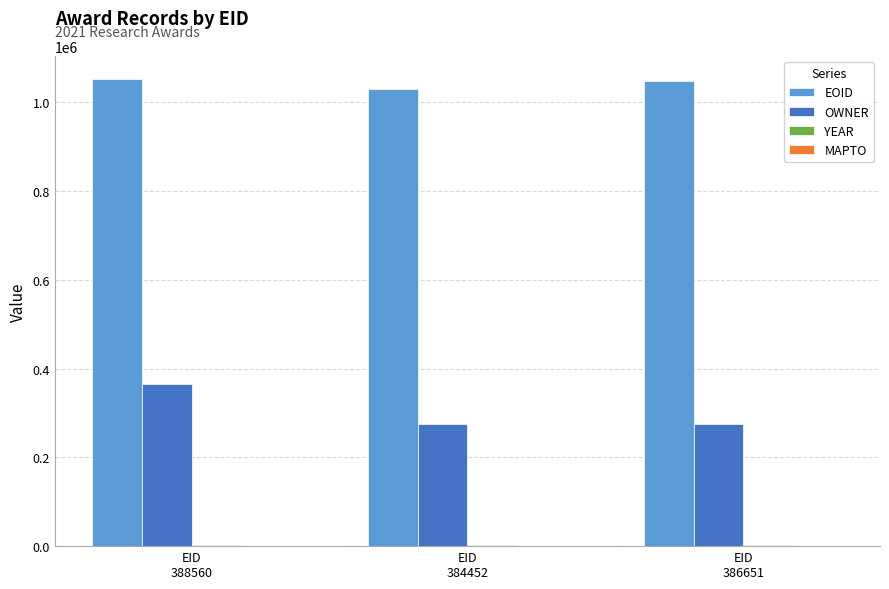

What is the maximum value for OWNER?

364744